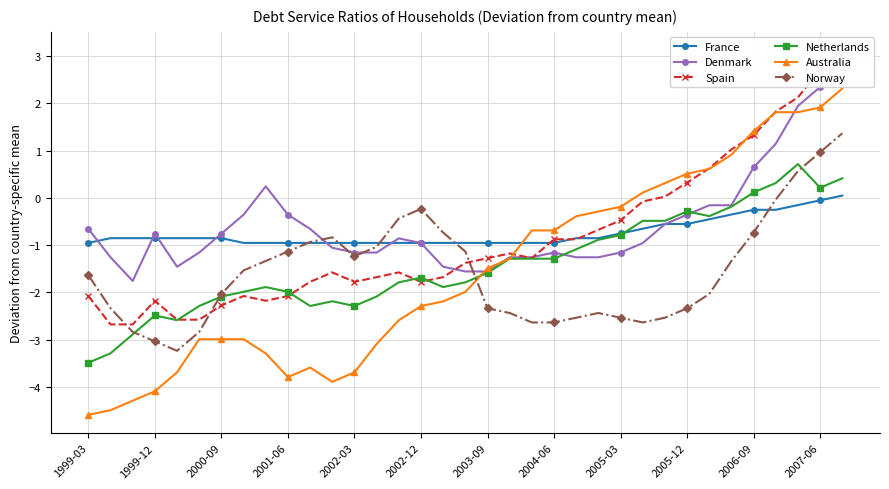

The value of Norway at 2002-03 is -1.2. True or false?

True